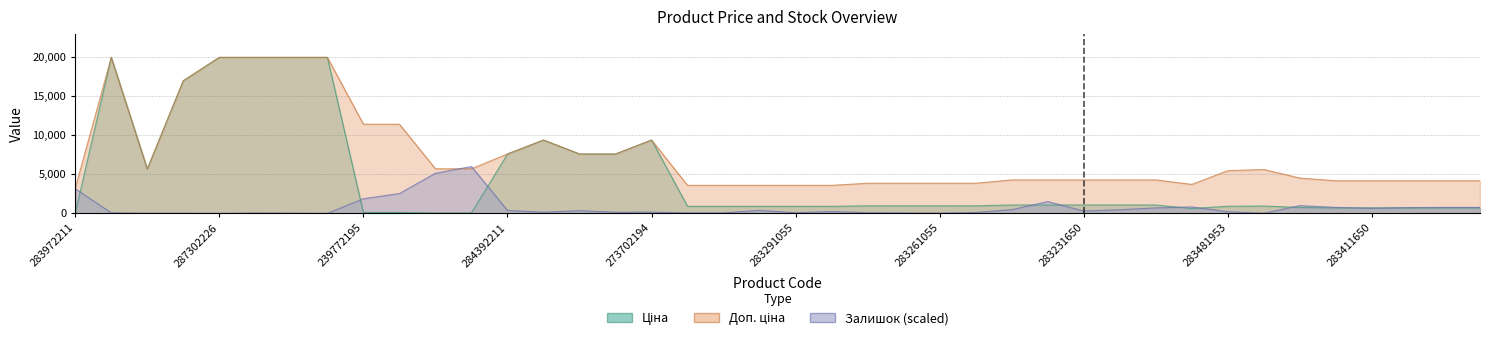

What are all the series names shown in the legend?

Ціна, Доп. ціна, Залишок